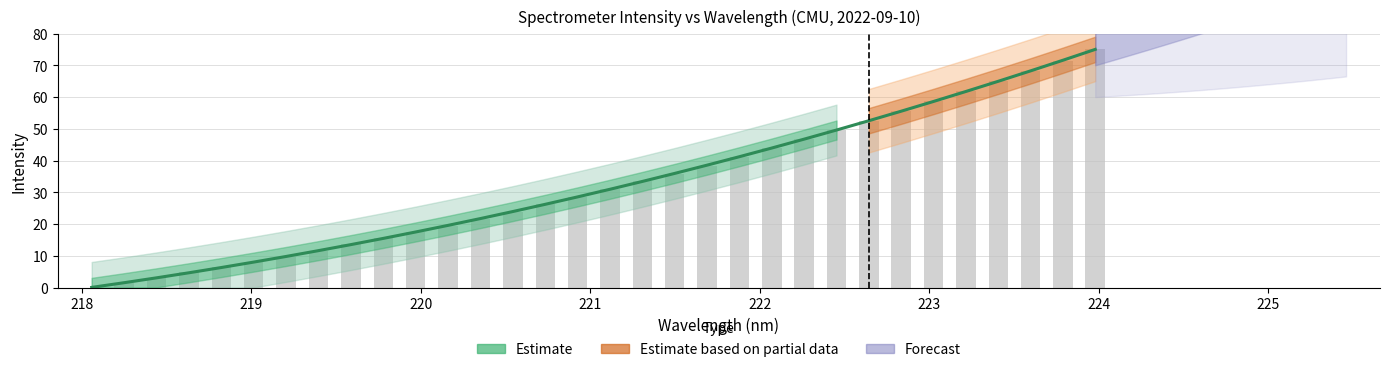

List the labels in order of value, largest first.

223.9802, 223.7895, 223.5987, 223.408, 223.2172, 223.0264, 222.8355, 222.6447, 222.4538, 222.263, 222.0721, 221.8812, 221.6902, 221.4993, 221.3083, 221.1174, 220.9264, 220.7354, 220.5444, 220.3533, 220.1623, 219.9712, 219.7801, 219.589, 219.3979, 219.2067, 219.0156, 218.8244, 218.6332, 218.442, 218.2508, 218.0596